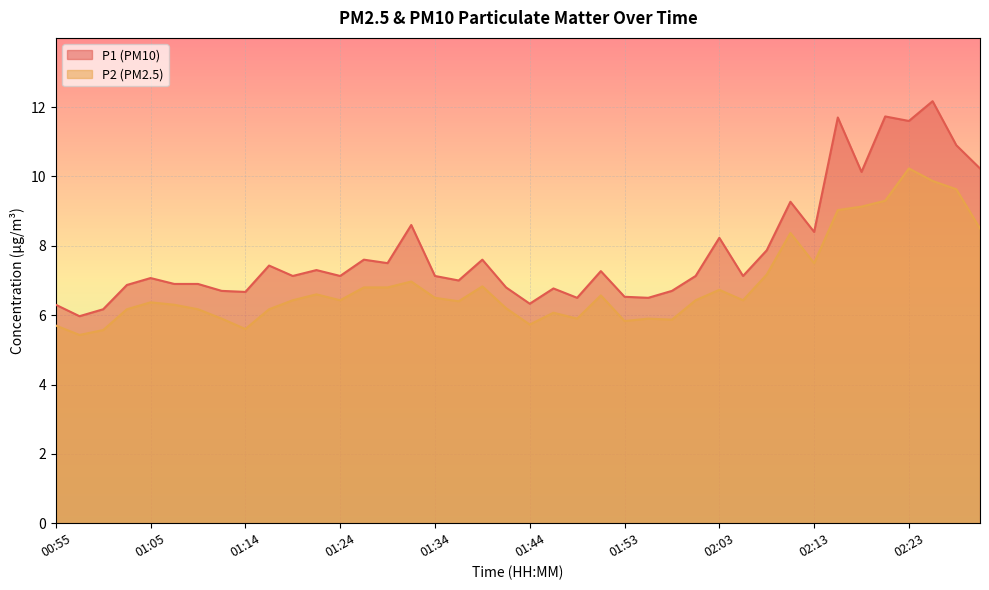

True or false: P2 and P1 cross at least once.

False